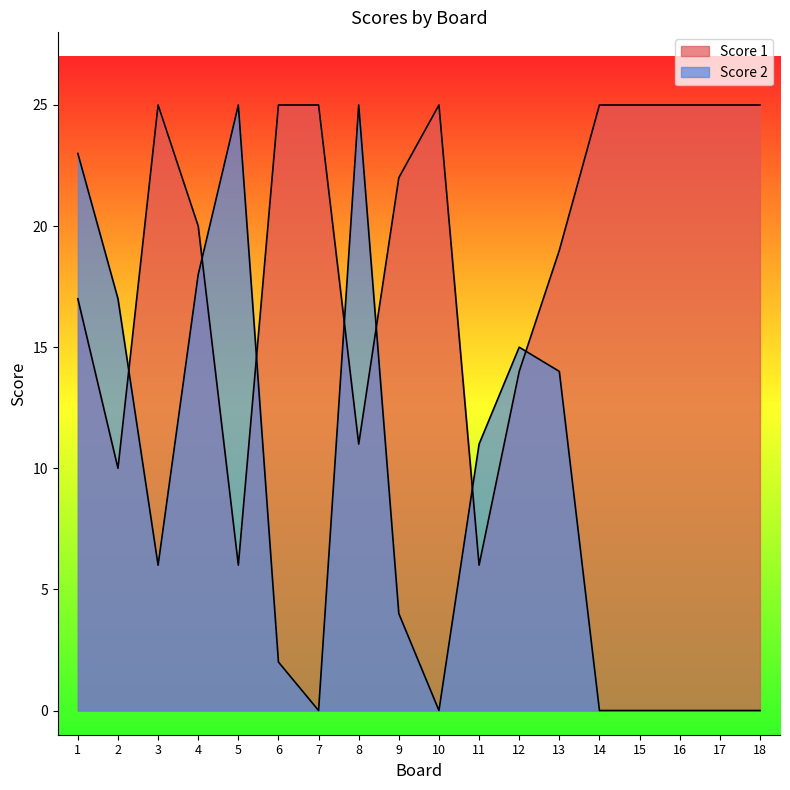

Does the chart display data point markers on the line(s)?

No